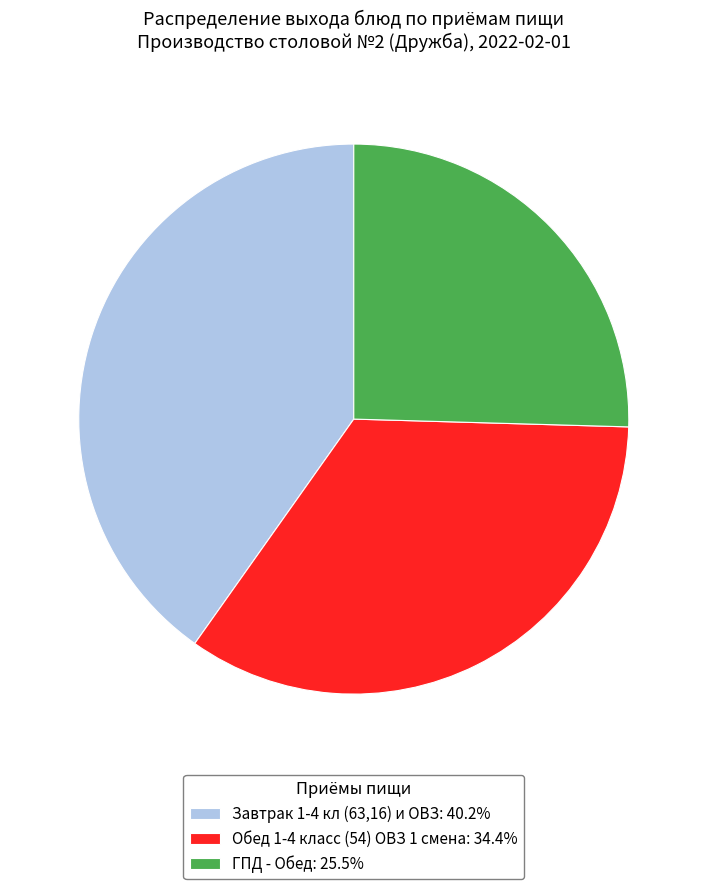

How many segments does this pie chart have?

3